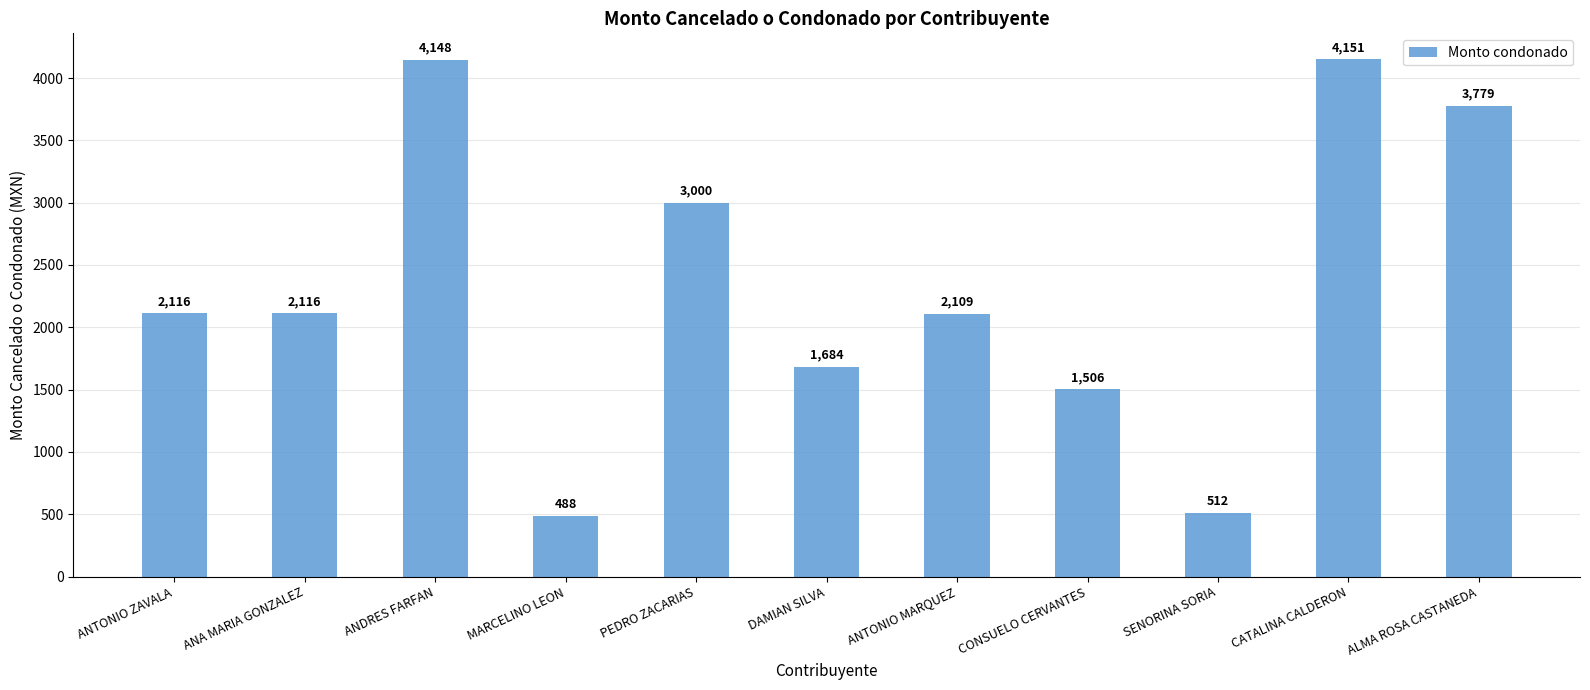

How many bars are there in total?

11